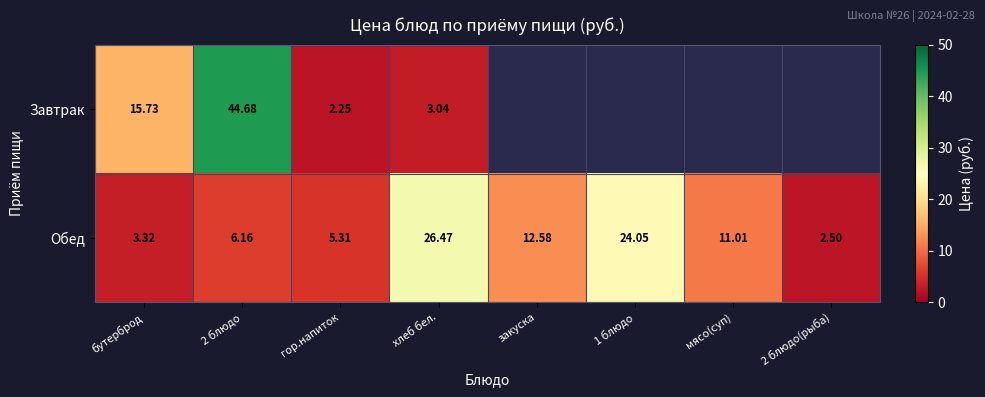

At which label does Обед first exceed 11?

хлеб бел.